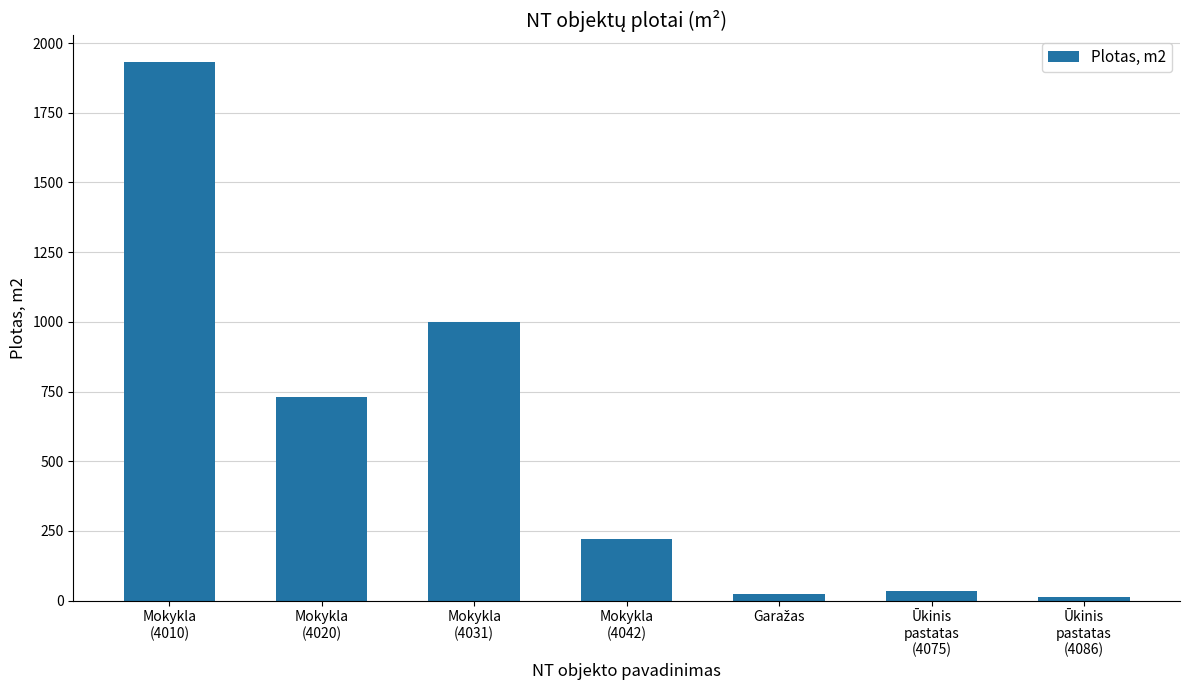

How many distinct data groups are displayed?

1